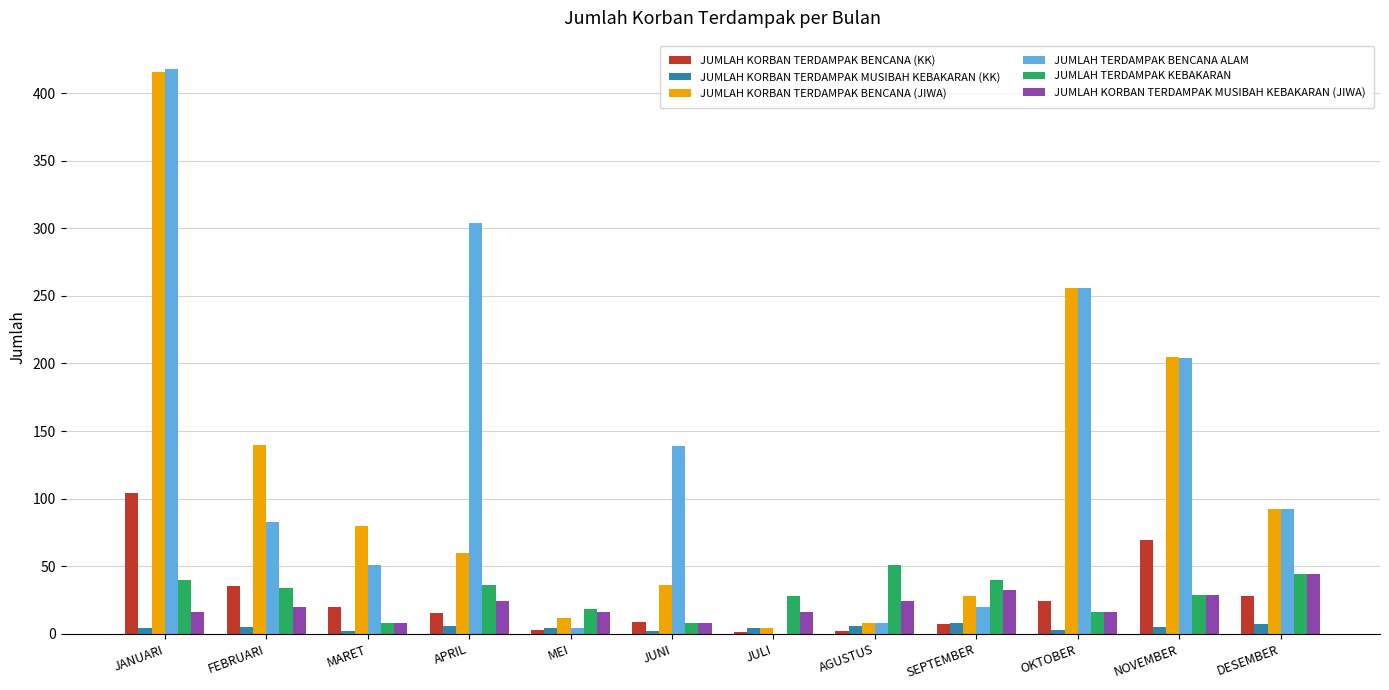

The JUMLAH KORBAN TERDAMPAK BENCANA (JIWA) series shows 224 at FEBRUARI. True or false?

False